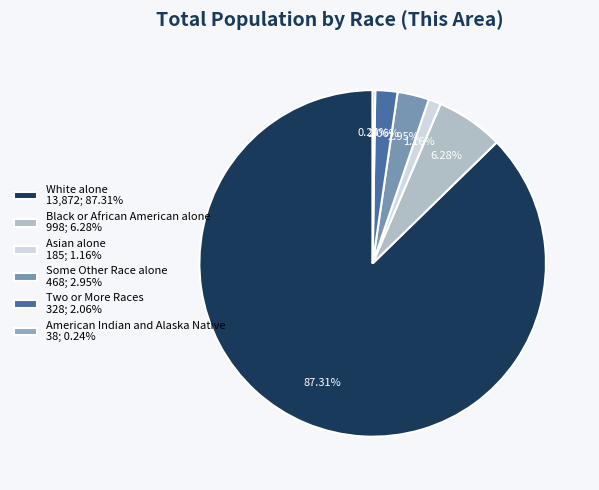

Is there a majority slice in this chart?

Yes